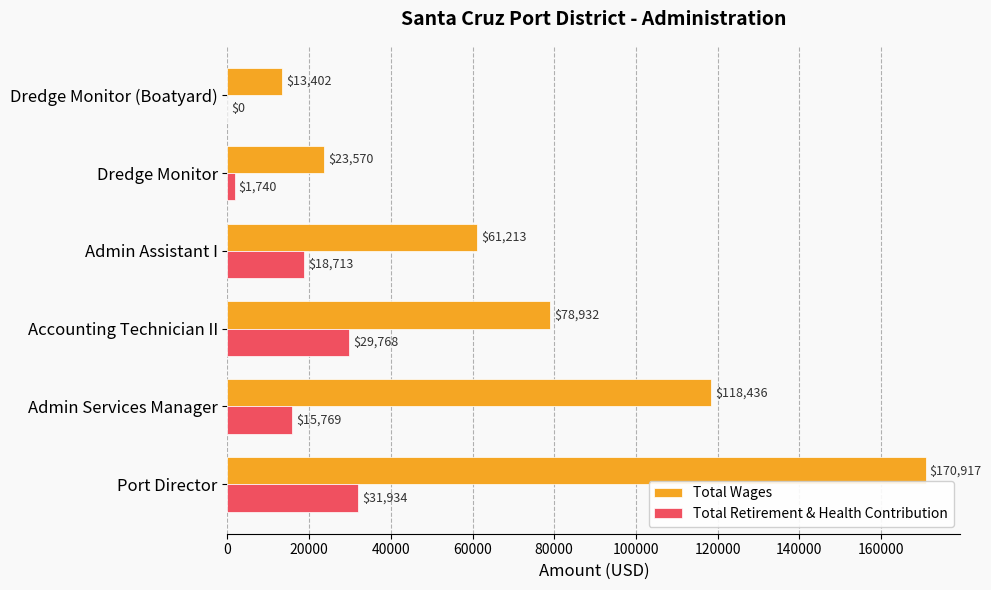

Where is Total Retirement & Health Contribution nearest to the value 15967?

Admin Services Manager